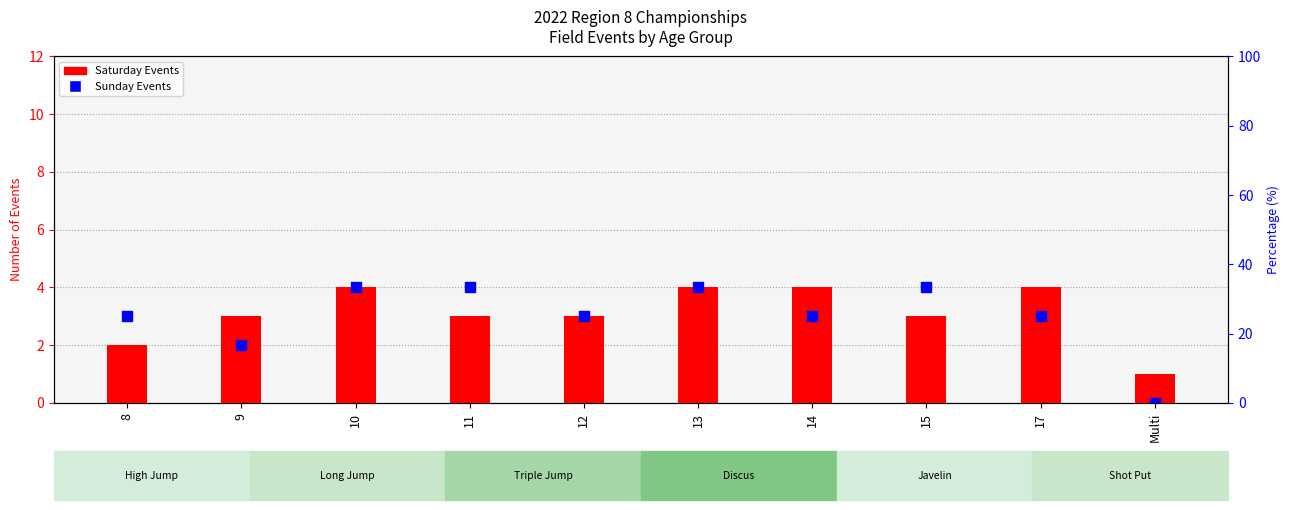

Which series has the largest total across all categories?

Saturday Events